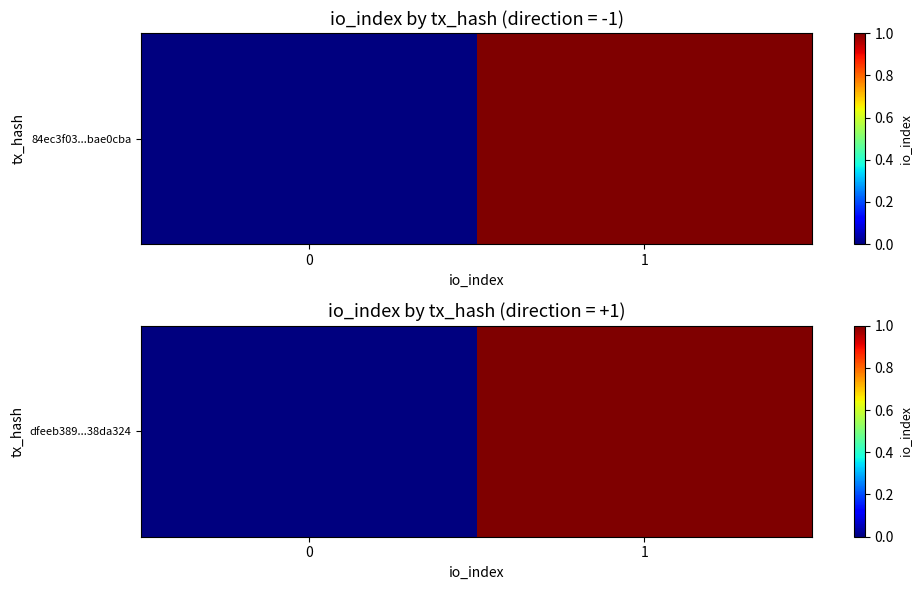

List the labels in order of value, smallest first.

0, 1